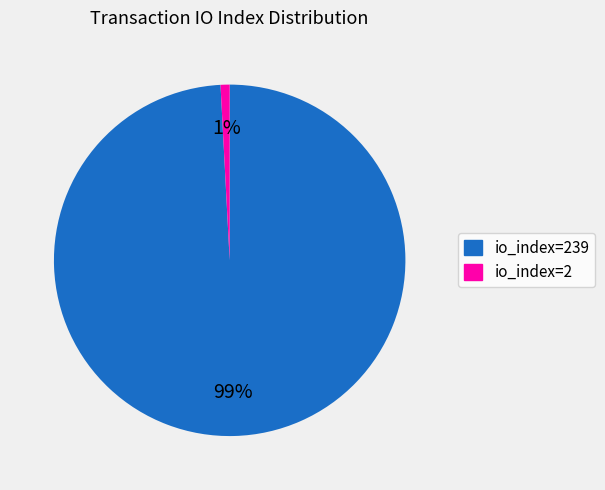

To the nearest percent, what is the average slice percentage?

50%